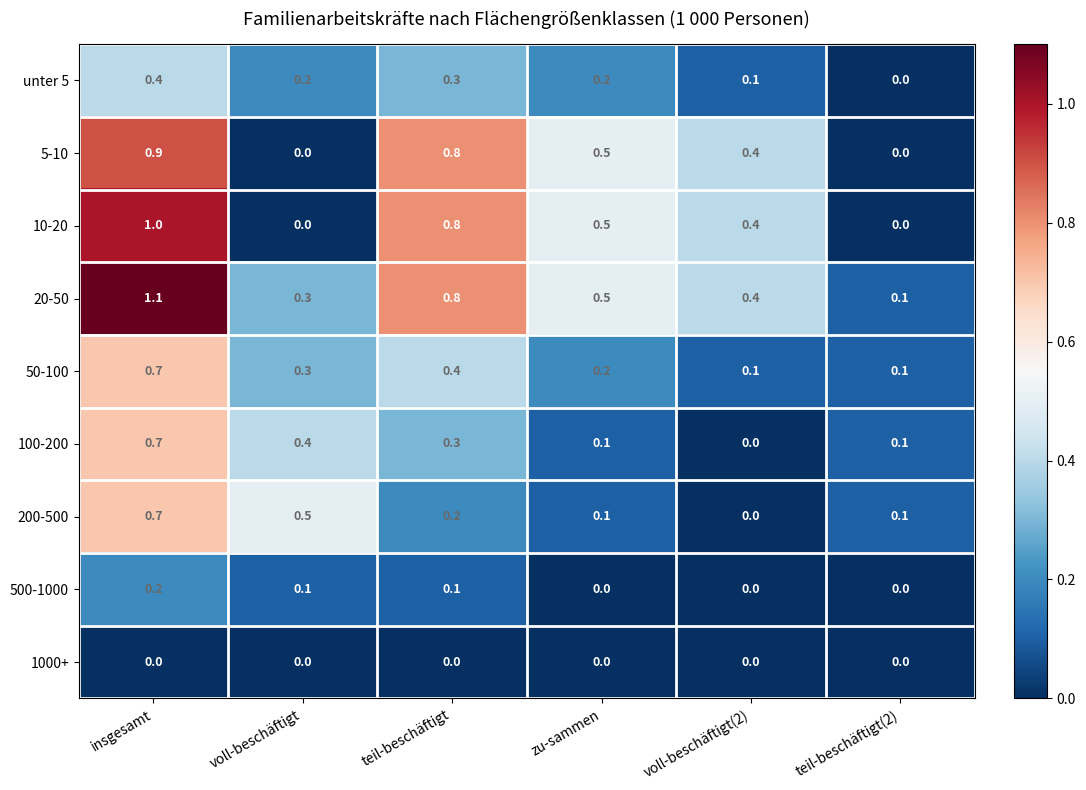

Which category has the highest value across all series?

insgesamt